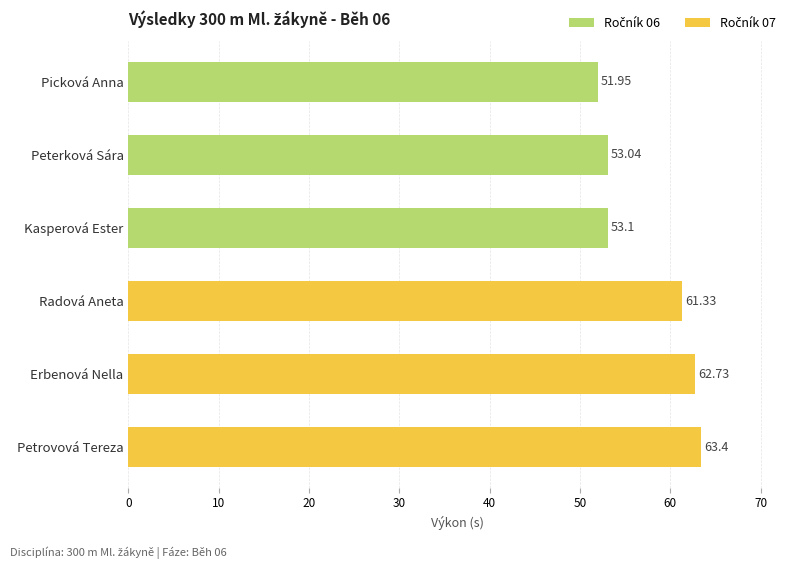

Does the chart contain stacked bars?

No